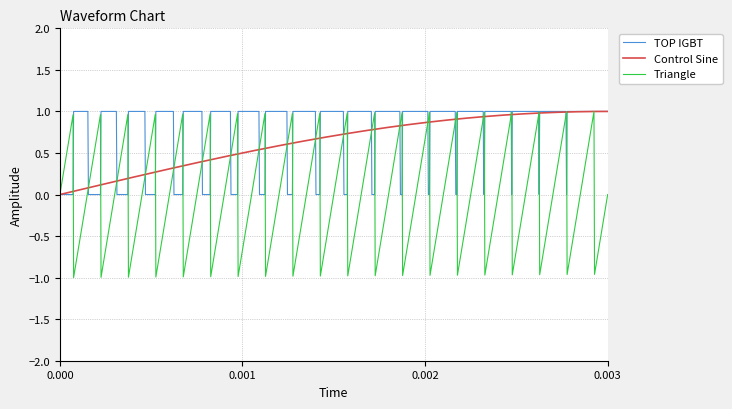

True or false: Triangle and TOP IGBT cross at least once.

True